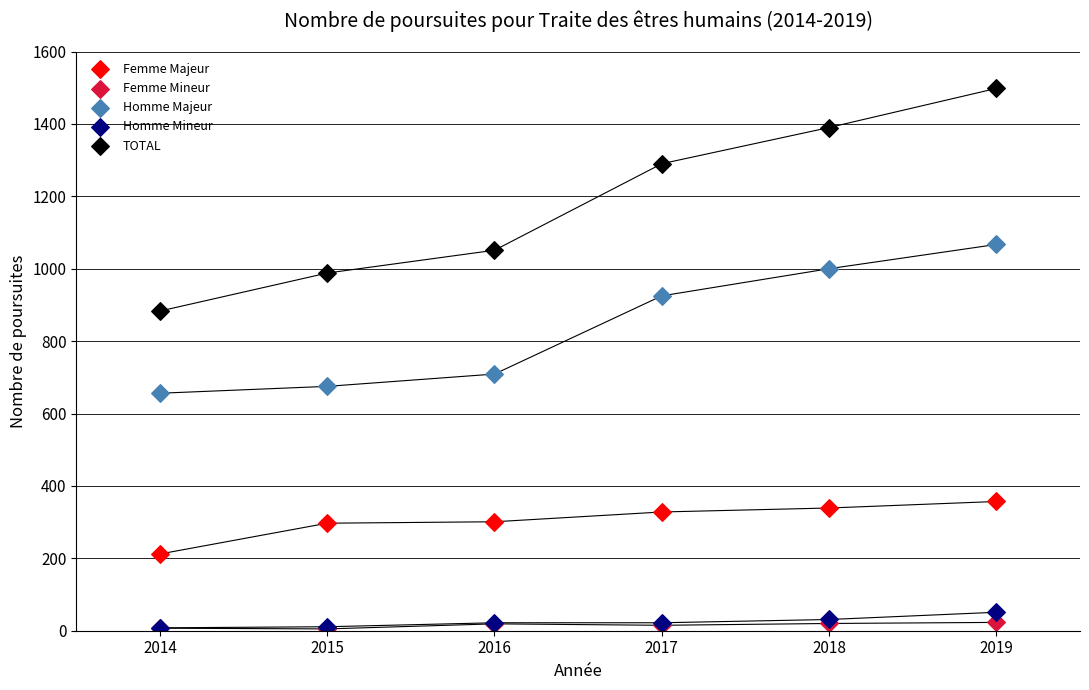

Which series has the largest Y range (max minus min)?

TOTAL